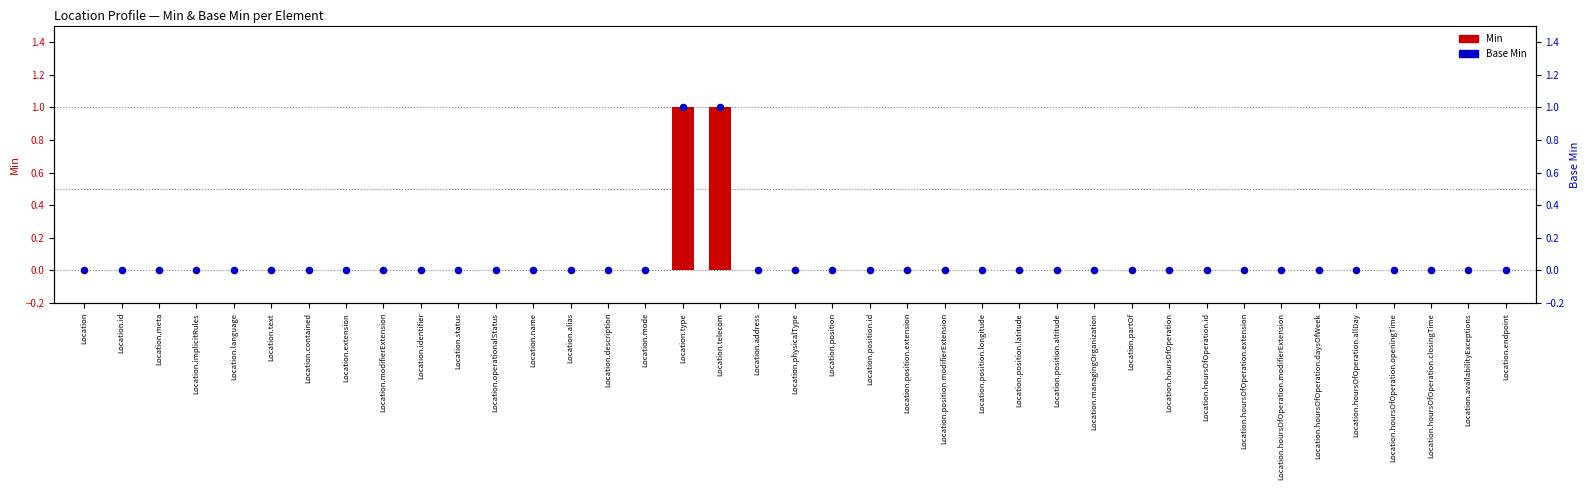

Which series reaches the minimum Y coordinate?

Min